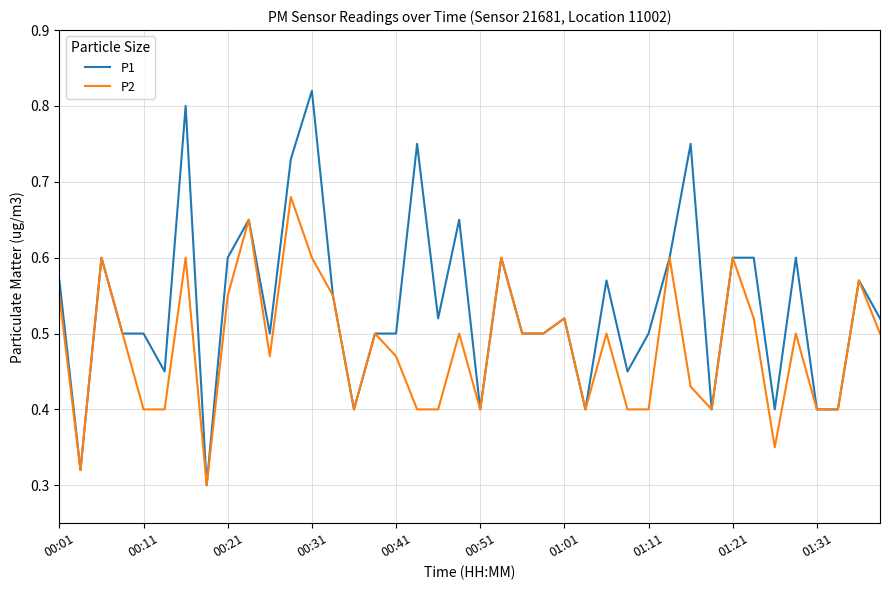

What are all the series names shown in the legend?

P1, P2